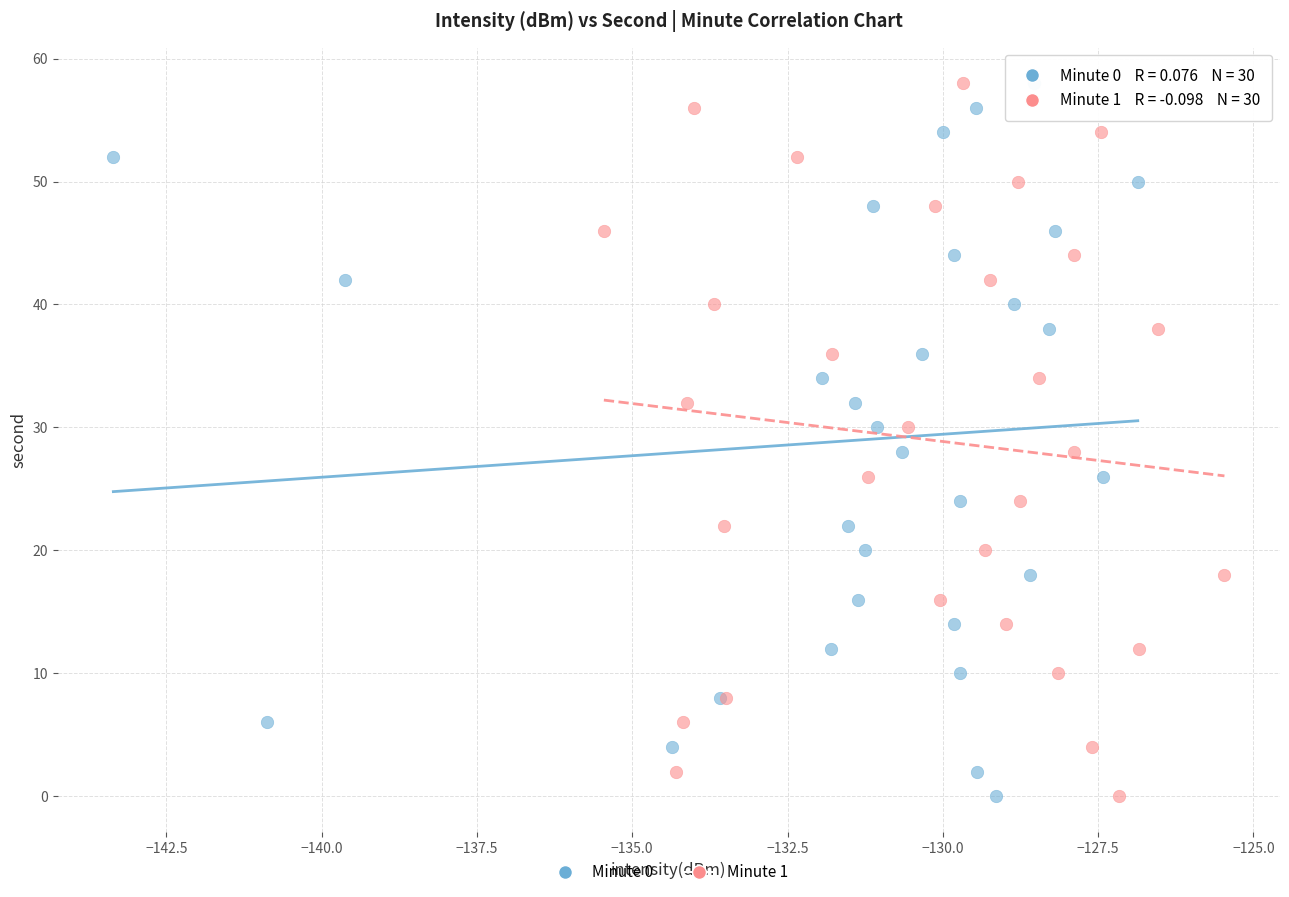

What are all the series names shown in the legend?

Minute 0, Minute 1